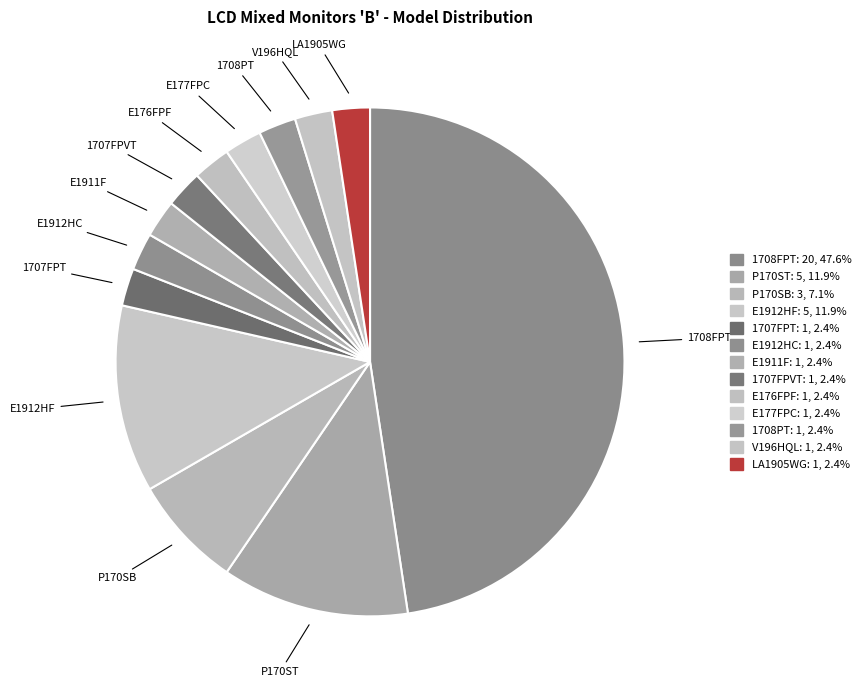

Does any single category account for the majority?

No